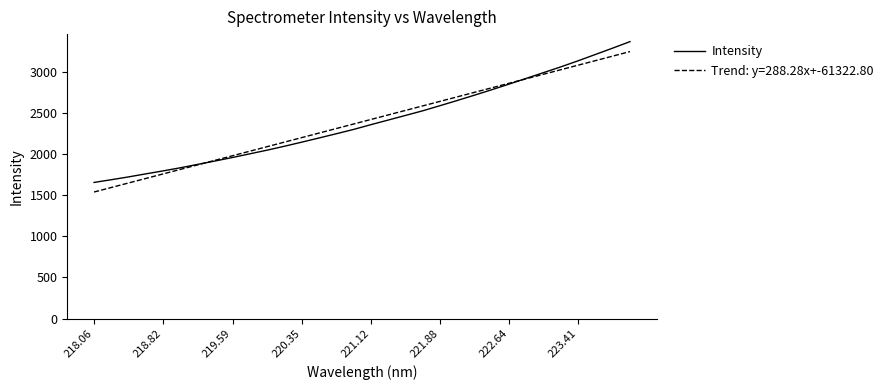

What is the lowest value of the Intensity series?

1655.0